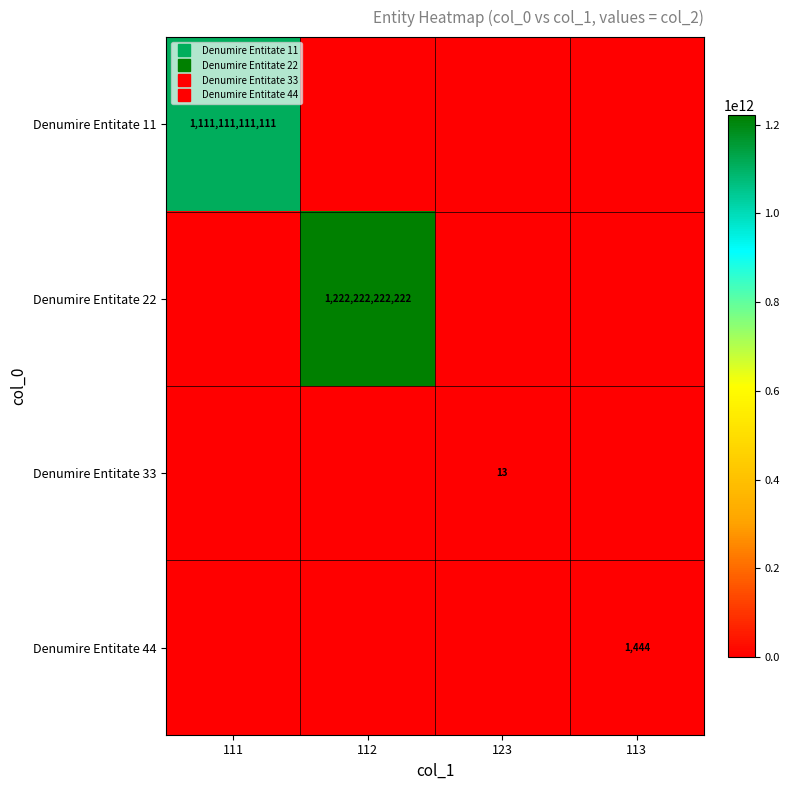

At which label does Denumire Entitate 22 reach its peak?

112